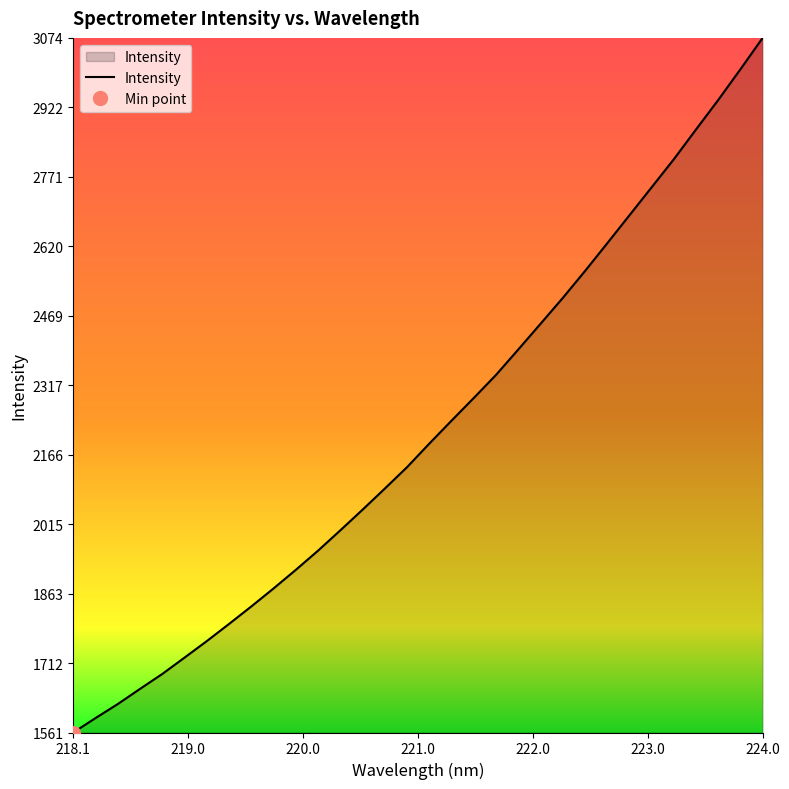

At which label does Intensity reach its peak?

224.0